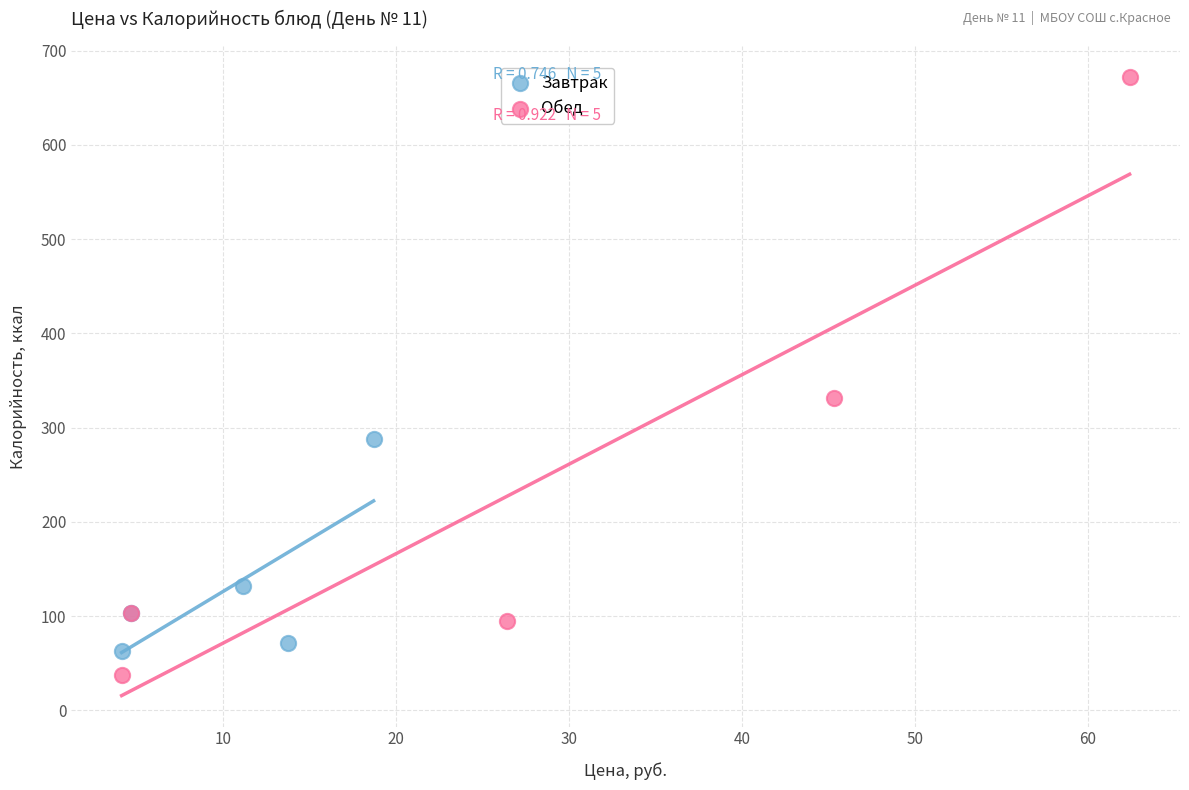

Which series reaches the maximum Y coordinate?

Обед